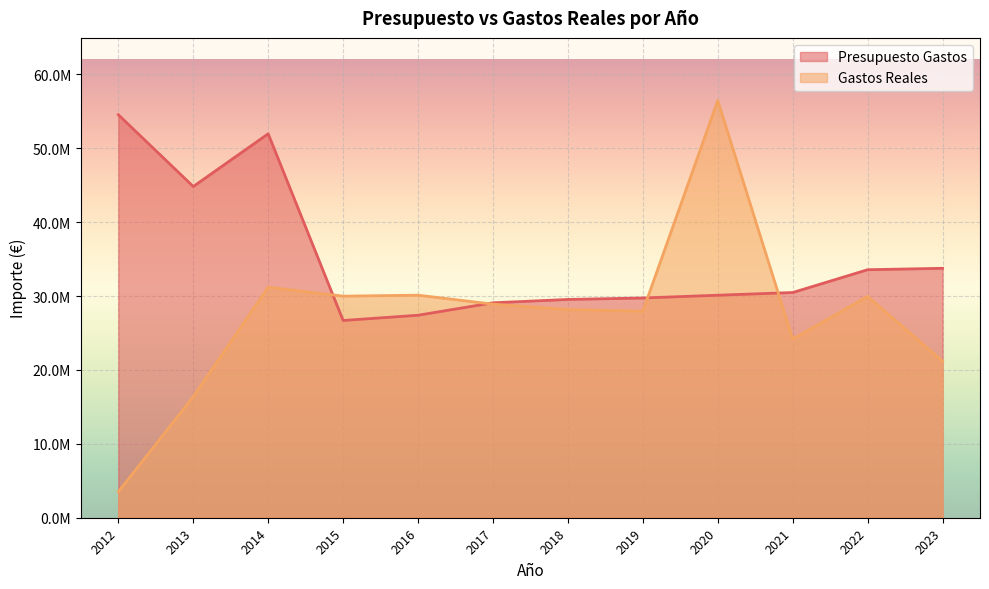

Which series ends up on top after the final intersection of Presupuesto Gastos and Gastos Reales?

Presupuesto Gastos